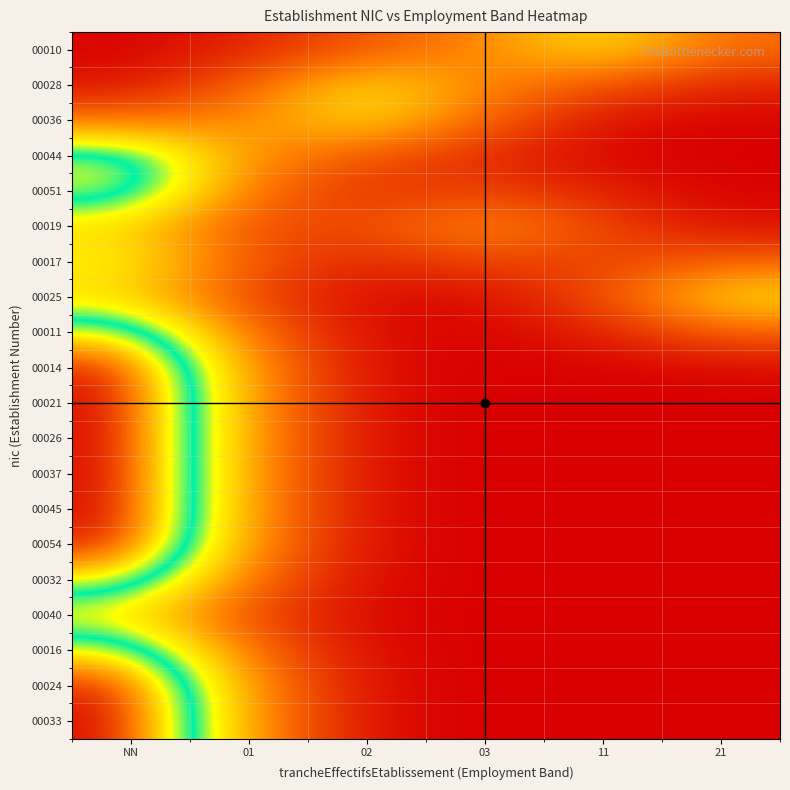

Reading left to right, transcribe all the data shown in this chart.

00010: NN=0.0	01=0.1	02=0.2	03=0.2	11=0.4	21=0.2
00028: NN=0.0	01=0.2	02=0.4	03=0.2	11=0.1	21=0.1
00036: NN=0.2	01=0.2	02=0.4	03=0.2	11=0.0	21=0.0
00044: NN=0.5	01=0.2	02=0.1	03=0.1	11=0.0	21=0.0
00051: NN=0.5	01=0.2	02=0.1	03=0.1	11=0.1	21=0.0
00019: NN=0.3	01=0.1	02=0.1	03=0.2	11=0.1	21=0.0
00017: NN=0.4	01=0.1	02=0.1	03=0.1	11=0.1	21=0.2
00025: NN=0.3	01=0.1	02=0.0	03=0.0	11=0.1	21=0.4
00011: NN=0.6	01=0.2	02=0.0	03=0.0	11=0.1	21=0.2
00014: NN=0.7	01=0.2	02=0.0	03=0.0	11=0.0	21=0.0
00021: NN=0.7	01=0.3	02=0.0	03=0.0	11=0.0	21=0.0
00026: NN=0.7	01=0.3	02=0.0	03=0.0	11=0.0	21=0.0
00037: NN=0.7	01=0.3	02=0.0	03=0.0	11=0.0	21=0.0
00045: NN=0.7	01=0.3	02=0.0	03=0.0	11=0.0	21=0.0
00054: NN=0.7	01=0.2	02=0.0	03=0.0	11=0.0	21=0.0
00032: NN=0.6	01=0.2	02=0.0	03=0.0	11=0.0	21=0.0
00040: NN=0.4	01=0.1	02=0.0	03=0.0	11=0.0	21=0.0
00016: NN=0.6	01=0.2	02=0.0	03=0.0	11=0.0	21=0.0
00024: NN=0.7	01=0.2	02=0.0	03=0.0	11=0.0	21=0.0
00033: NN=0.7	01=0.3	02=0.0	03=0.0	11=0.0	21=0.0